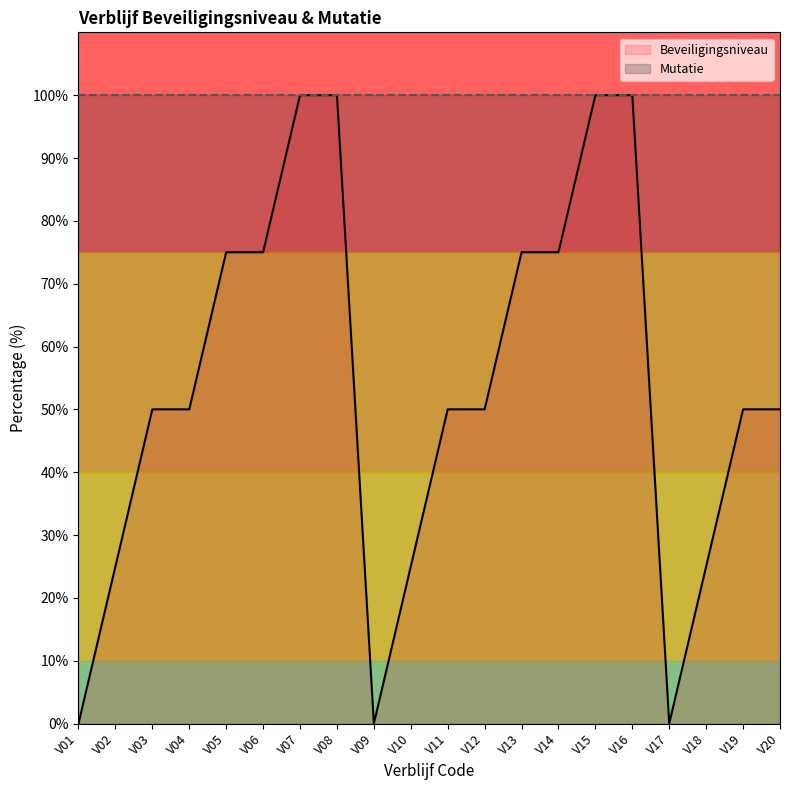

True or false: the data shows 50 at V03.

True